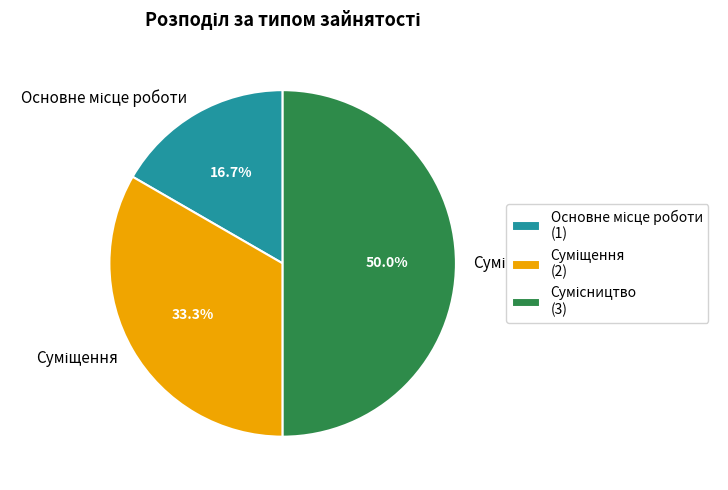

To the nearest percent, what is the difference between the Сумісництво and Основне місце роботи slice percentages?

33%